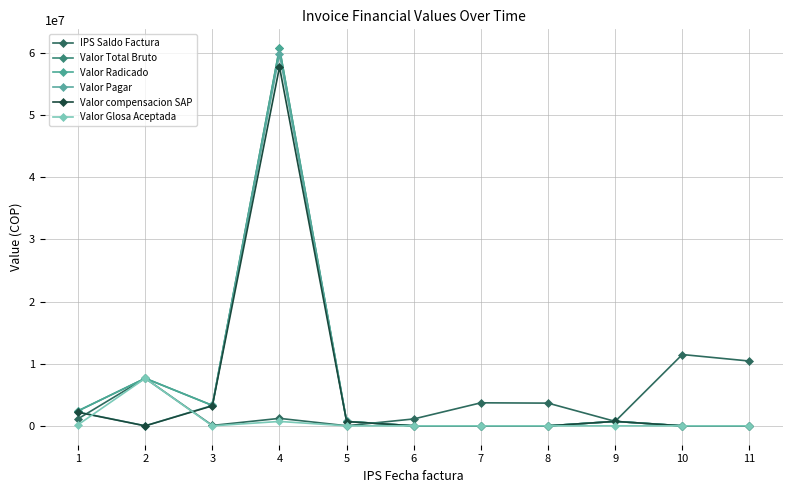

Does the chart have visible grid lines?

Yes